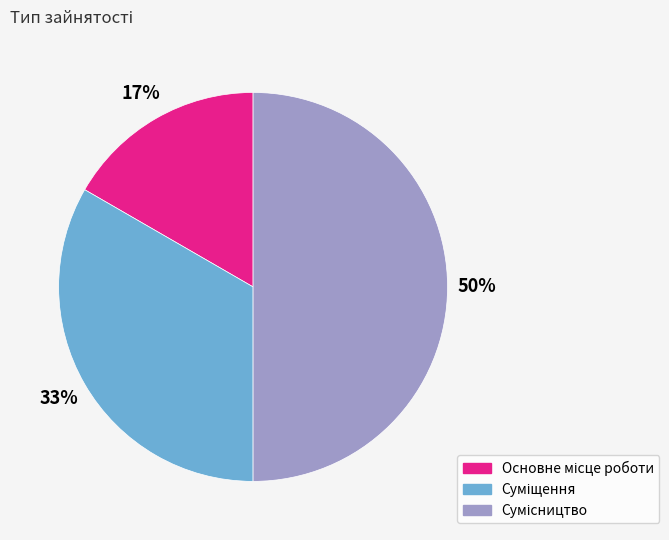

To the nearest percent, what is the average slice percentage?

33%